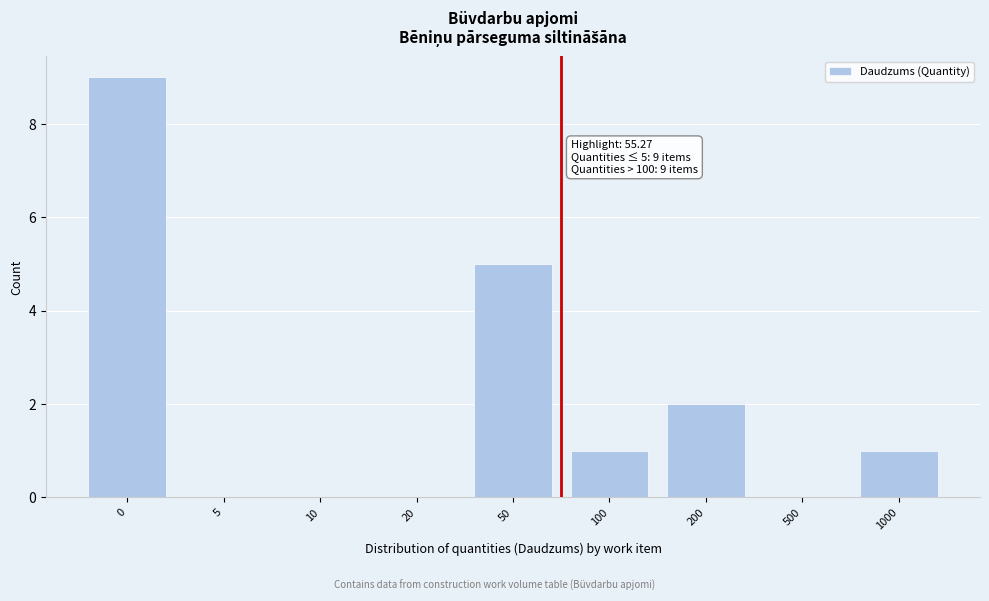

Reading right to left, list all the values displayed in this chart.

1000=1	500=0	200=2	100=1	50=5	20=0	10=0	5=0	0=9